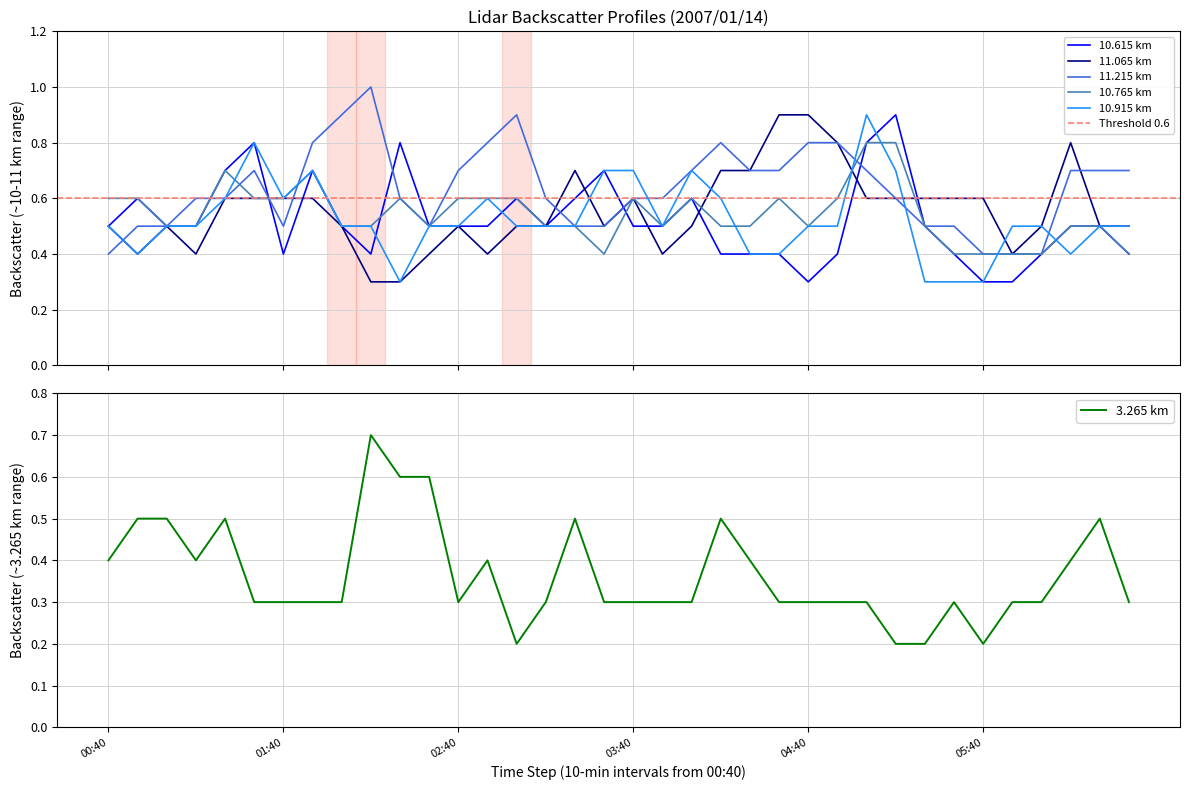

What are all the series names shown in the legend?

10.615, 11.065, 11.215, 10.765, 10.915, 3.265